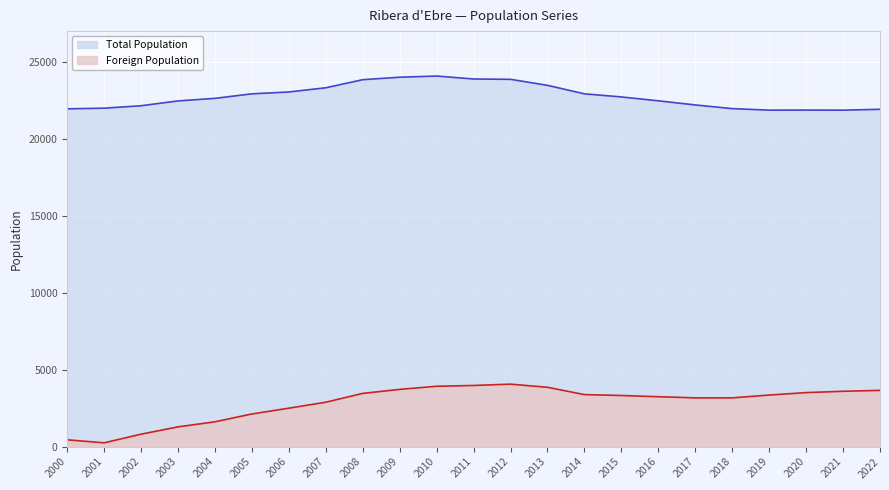

How many lines are shown in the chart?

2